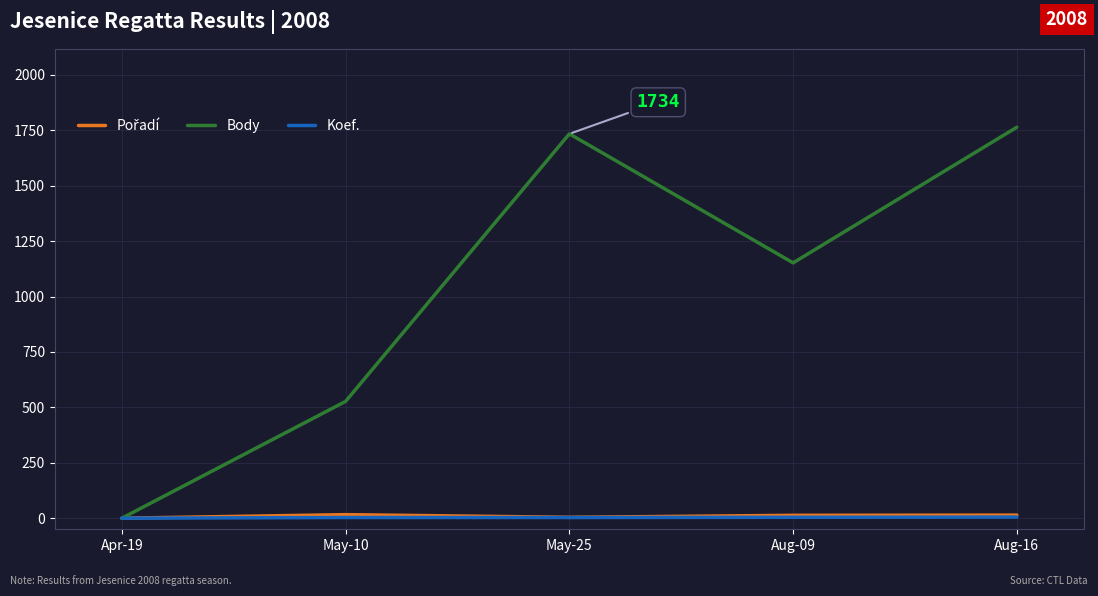

True or false: Body has more than 2 points higher than both neighbors.

False